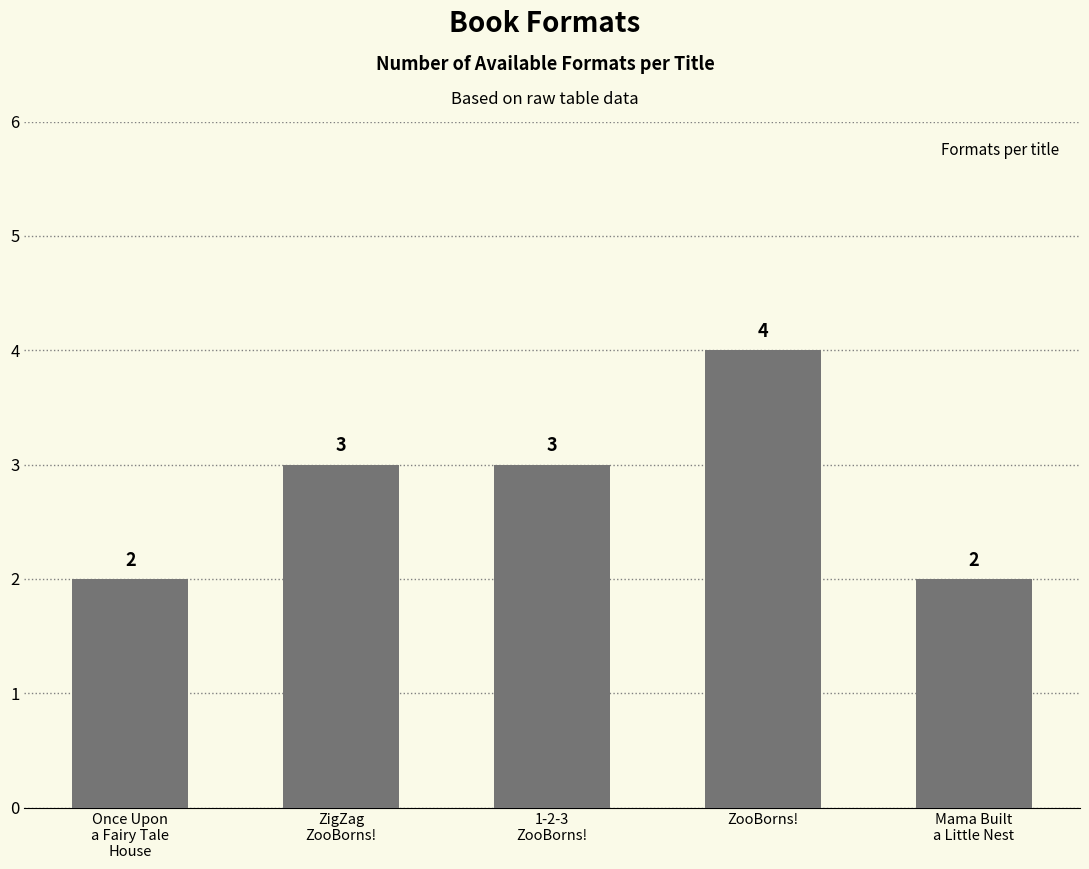

What is the value of the 2nd bar from the left?

3